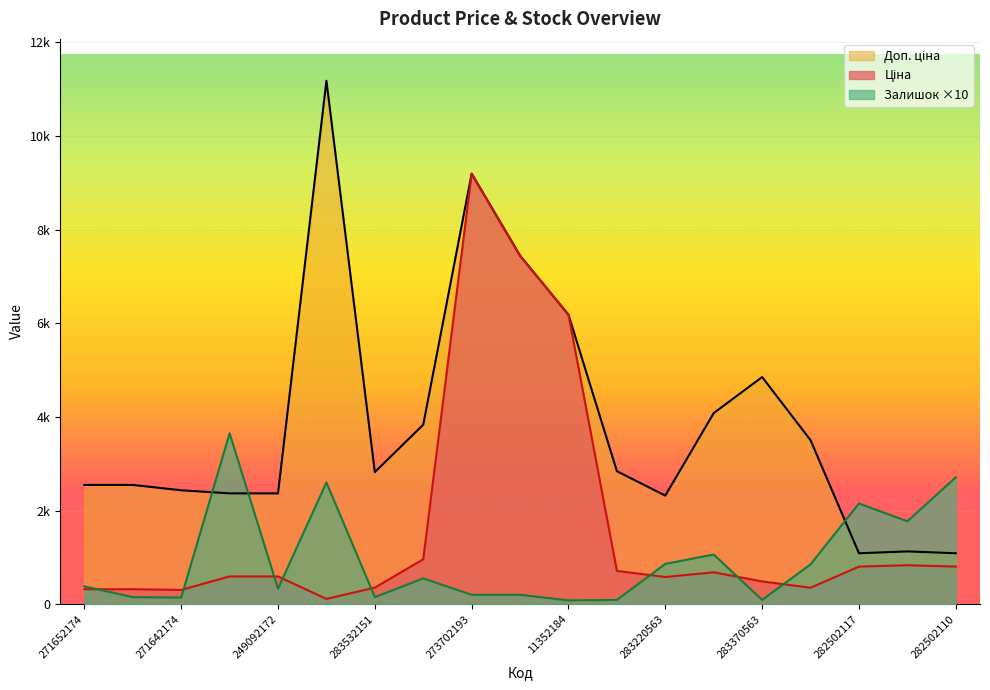

Reading left to right, what are all the values shown in this chart?

Ціна: 271652174=318.3	271652173=318.3	271642174=304.1	249092174=591.6	249092172=591.6	247132181=111.8	283532151=352.6	283892151=958.4	273702193=9196.3	247052181=7444.6	11352184=6182.6	283280563=710.0	283220563=579.8	283502182=680.4	283370563=485.1	283310563=350.2	282502117=802.1	276092108=831.5	282502110=802.1
Доп. ціна: 271652174=2546.4	271652173=2546.4	271642174=2432.8	249092174=2366.5	249092172=2366.5	247132181=11182.0	283532151=2821.2	283892151=3833.8	273702193=9196.3	247052181=7444.6	11352184=6182.6	283280563=2839.8	283220563=2319.2	283502182=4082.3	283370563=4851.4	283310563=3502.5	282502117=1087.0	276092108=1126.7	282502110=1087.0
Залишок: 271652174=380.0	271652173=150.0	271642174=140.0	249092174=3650.0	249092172=330.0	247132181=2600.0	283532151=150.0	283892151=550.0	273702193=200.0	247052181=200.0	11352184=80.0	283280563=90.0	283220563=860.0	283502182=1060.0	283370563=90.0	283310563=850.0	282502117=2150.0	276092108=1770.0	282502110=2710.0